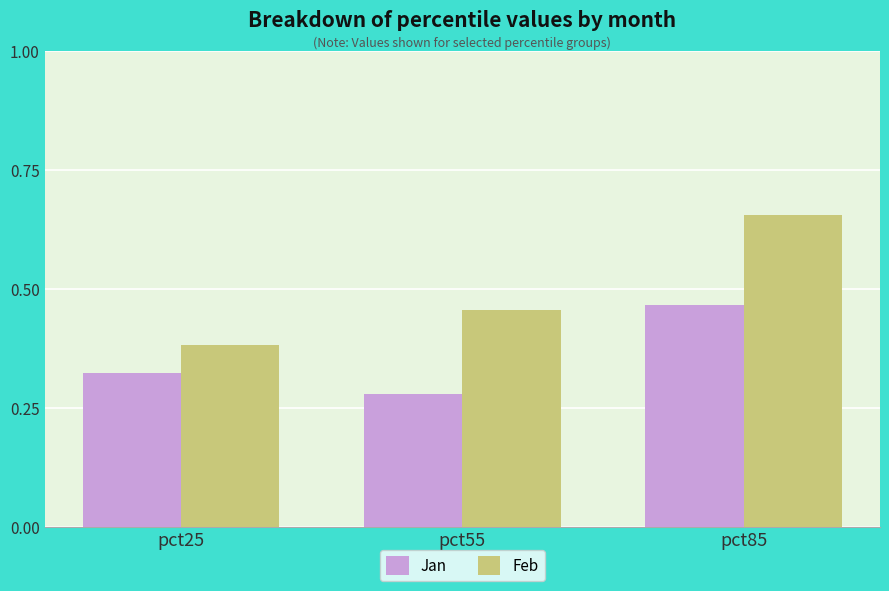

What is the sum of all Feb values?

1.5